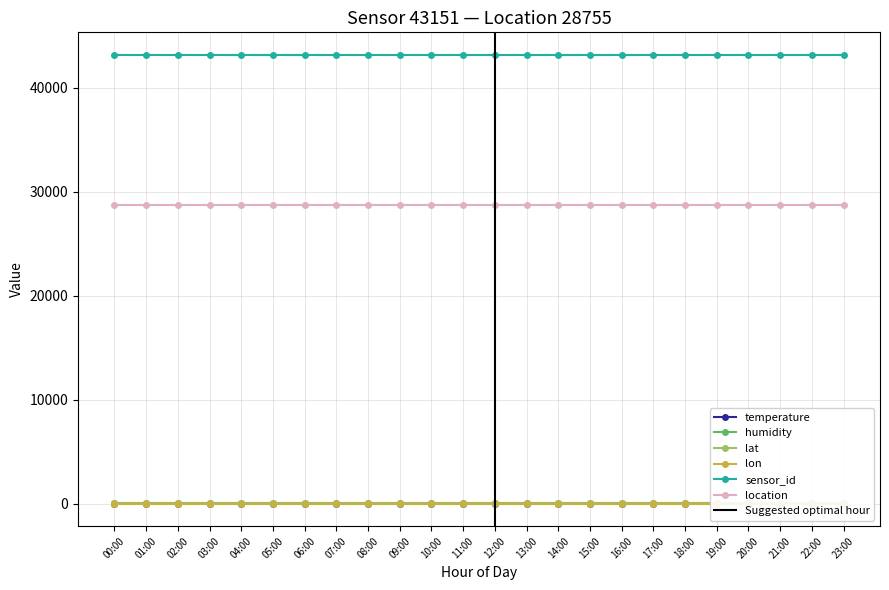

Is this an area chart (filled region under the line)?

No